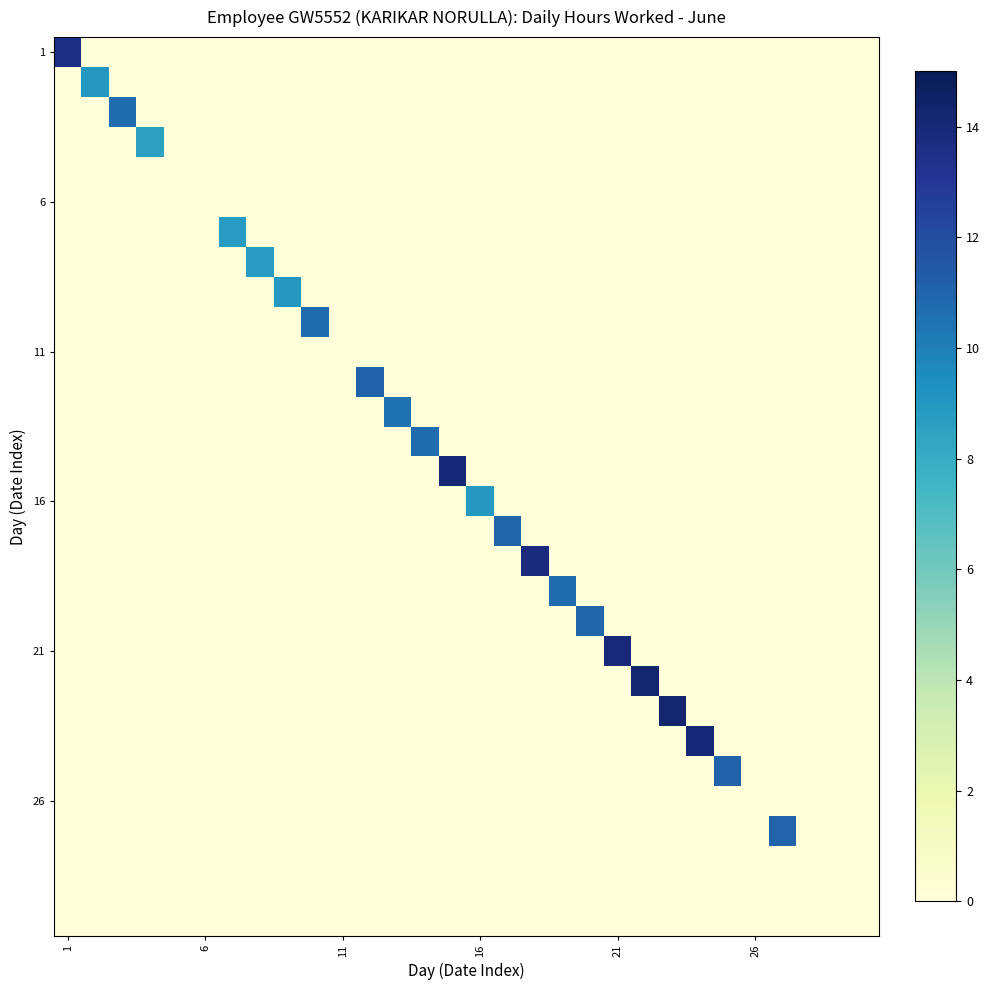

Count the number of categories in the chart.

30